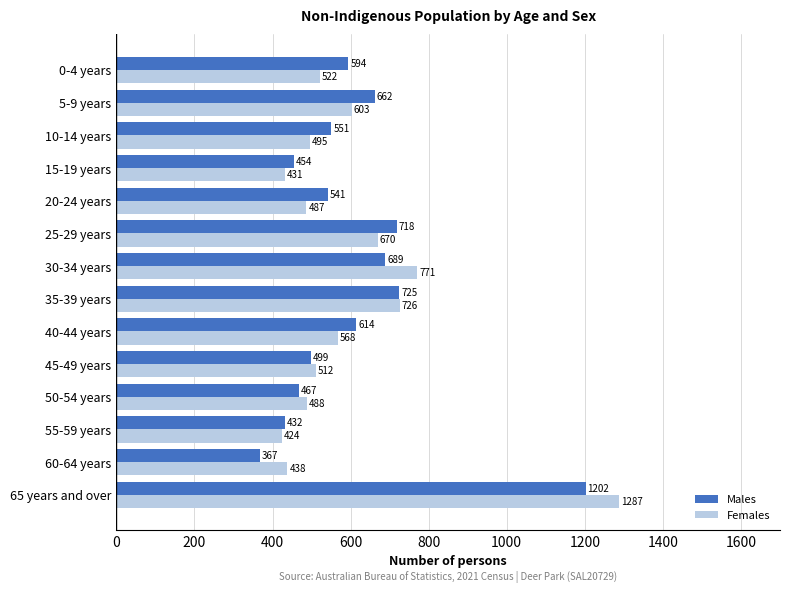

List the series in order of their peak value, highest first.

Females, Males